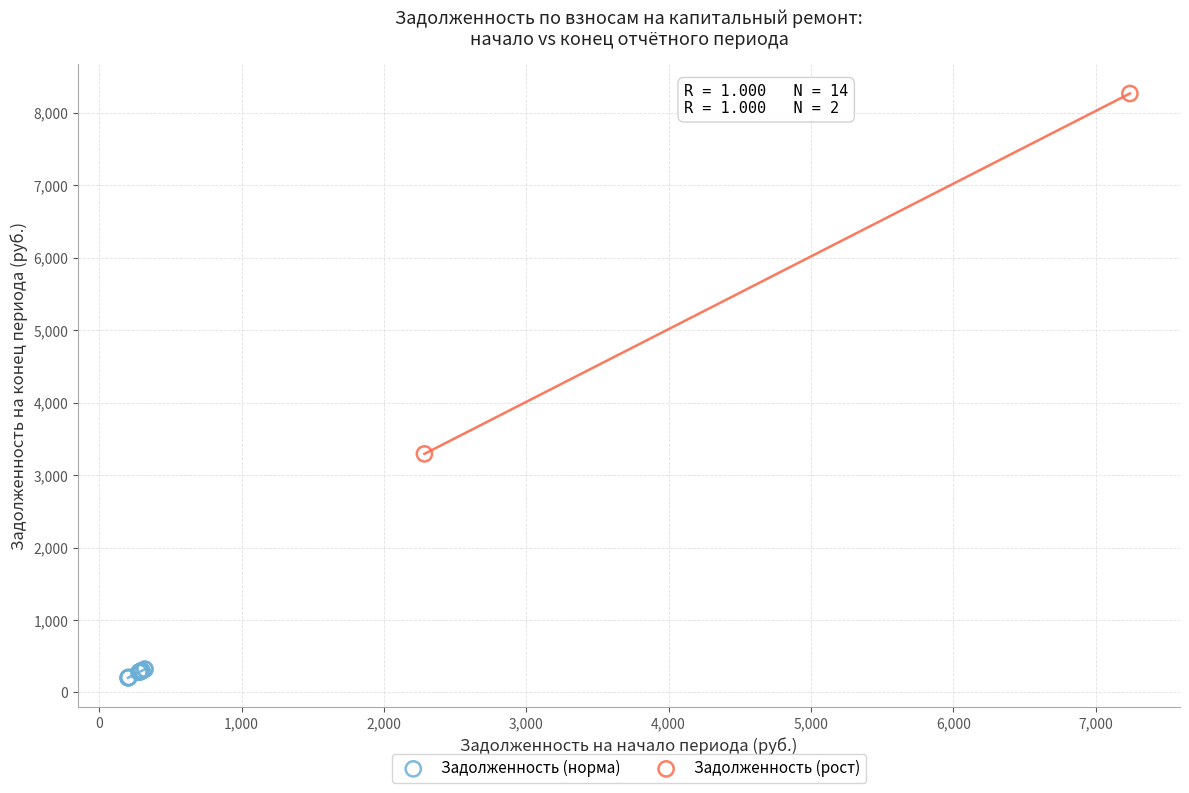

Which series contains the highest Y value?

Задолженность (рост)